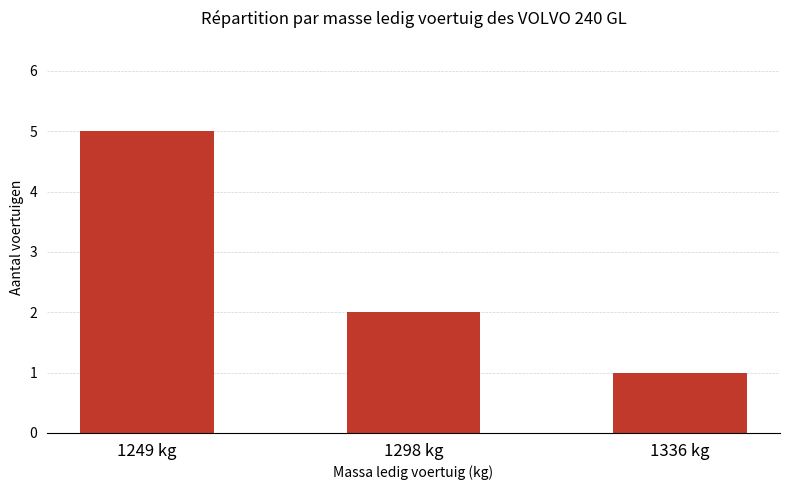

Reading left to right, transcribe all the data shown in this chart.

5	2	1